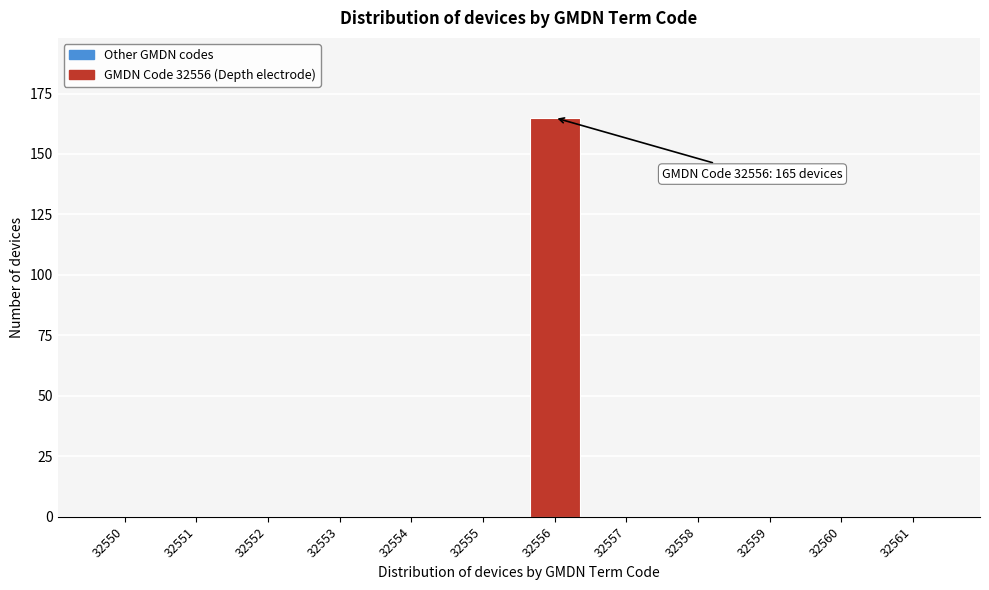

Reading right to left, transcribe all the data shown in this chart.

32561=0	32560=0	32559=0	32558=0	32557=0	32556=165	32555=0	32554=0	32553=0	32552=0	32551=0	32550=0